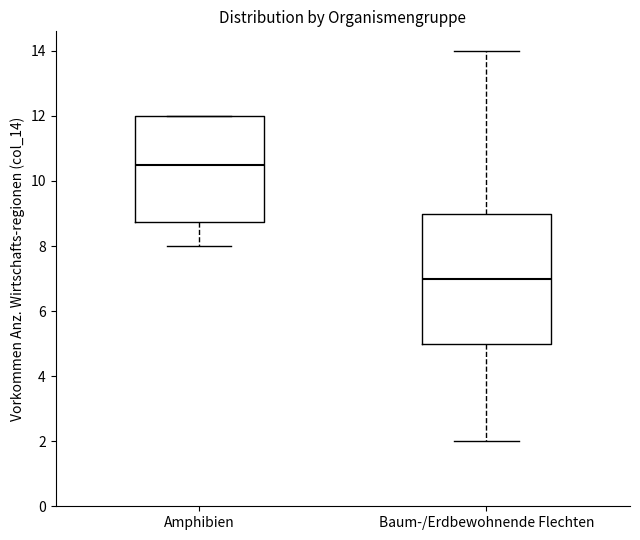

Which box has the lowest median line?

Baum-/Erdbewohnende Flechten